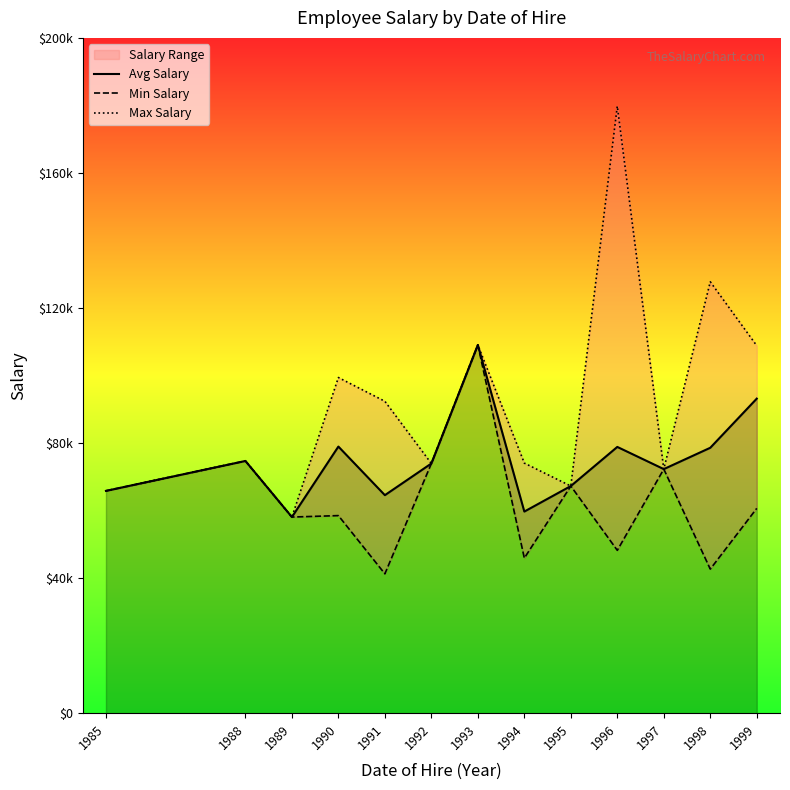

What is the value of the Max Salary point at the 6th from the left?

73961.0